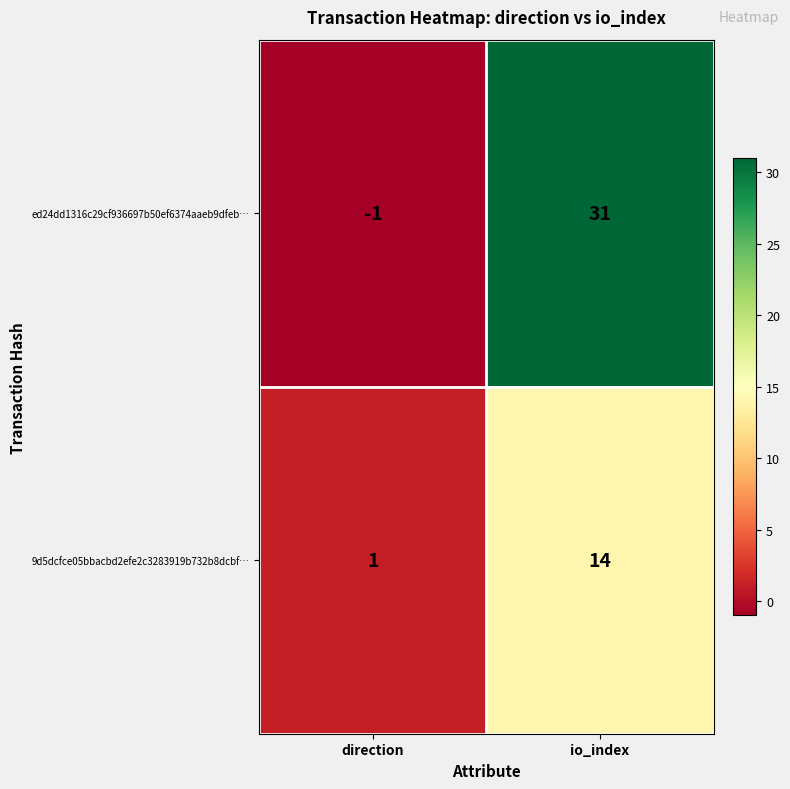

How many values in the ed24dd1316c29cf936697b50ef6374aaeb9dfeb… series are below 31?

1